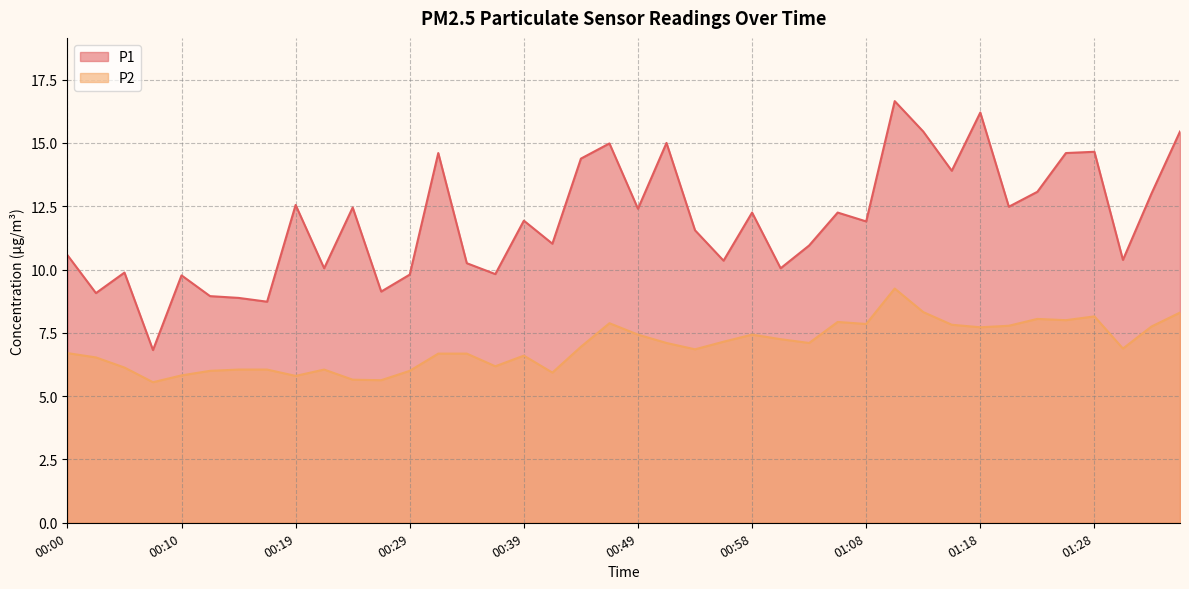

Does the chart display data point markers on the line(s)?

No